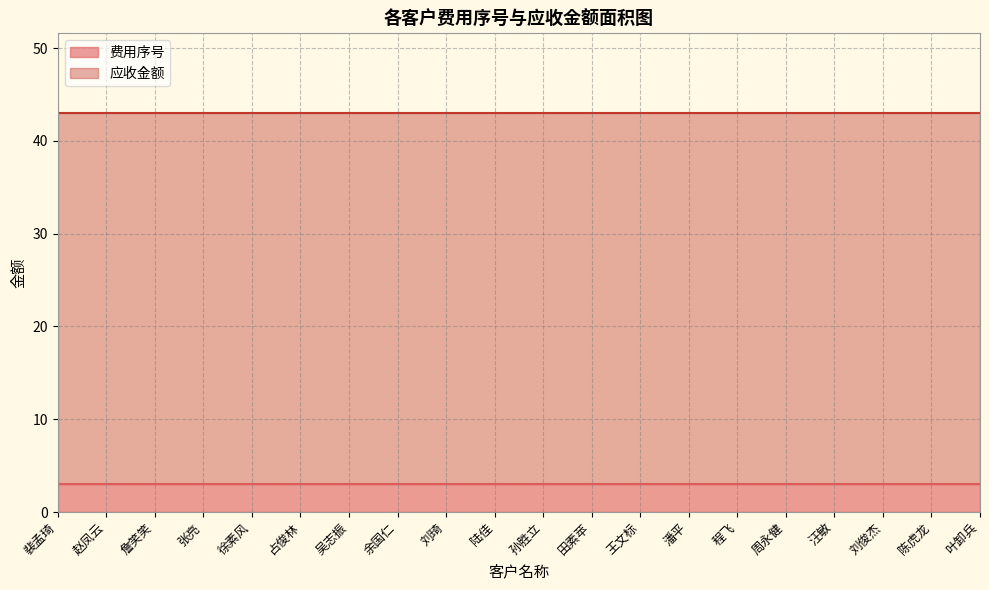

True or false: 费用序号 has more than 2 points higher than both neighbors.

False